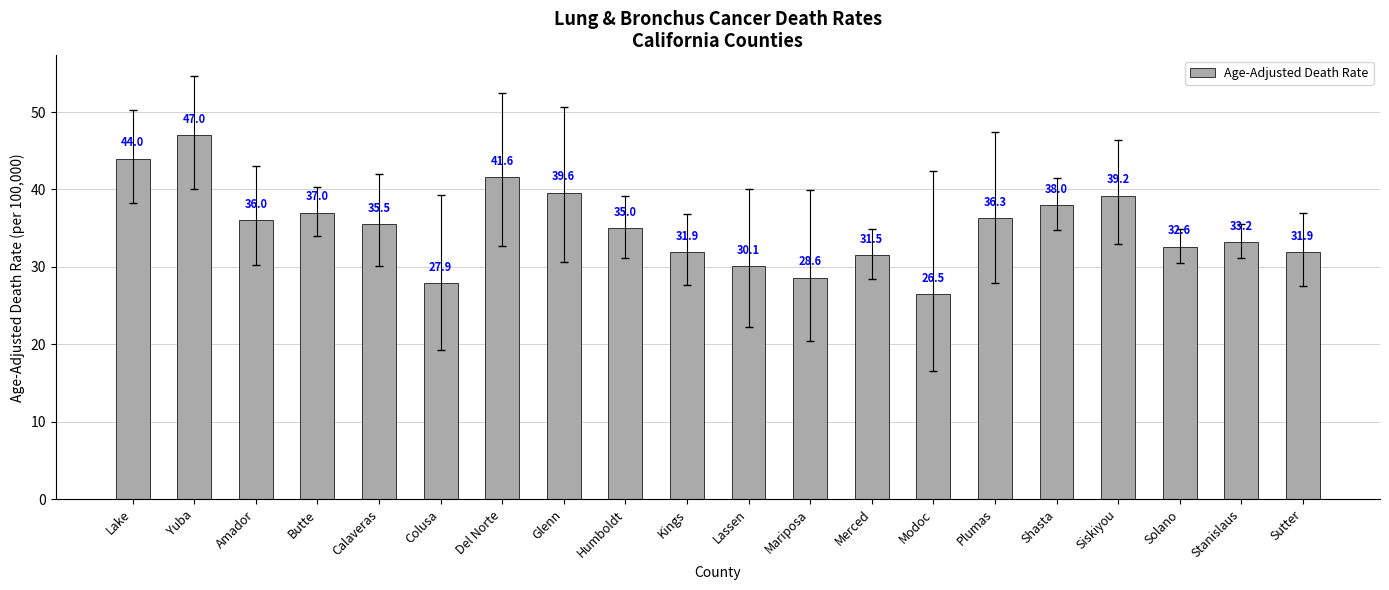

The chart shows a value of 32.6 at Solano. True or false?

True